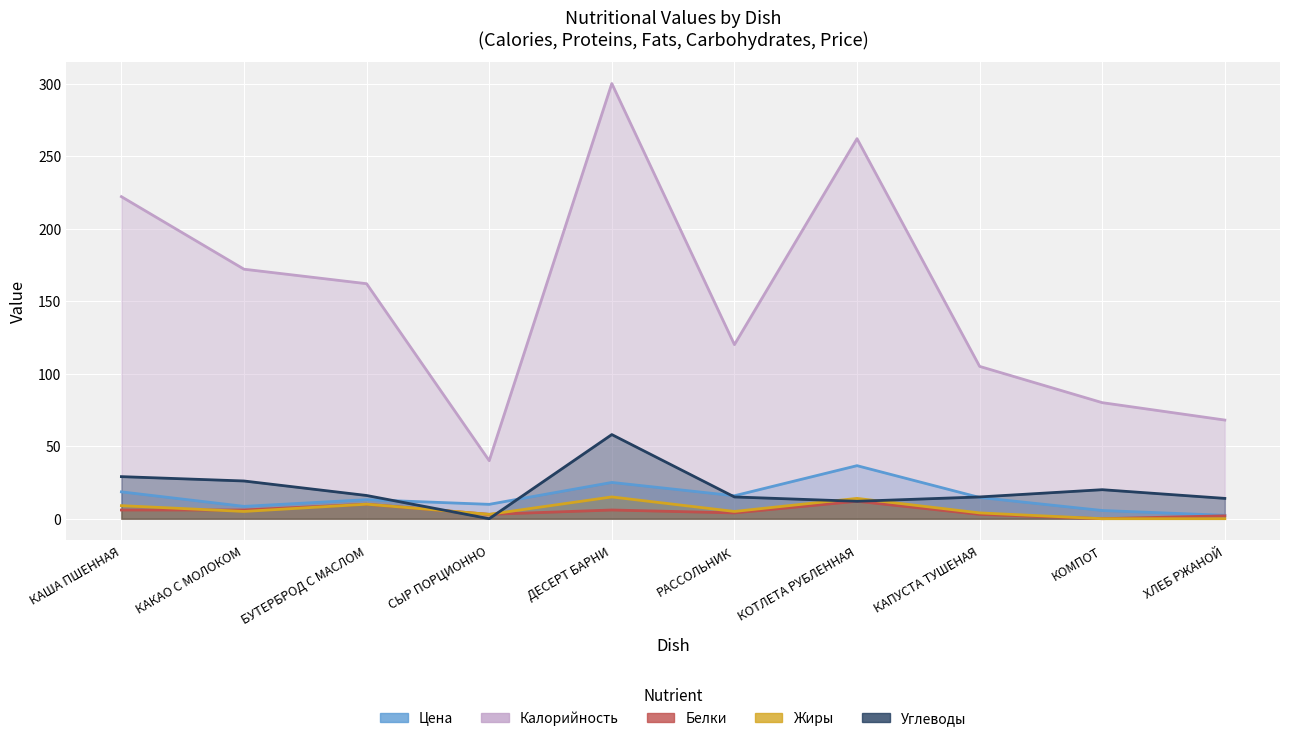

How many values in the Цена series are below 14?

5